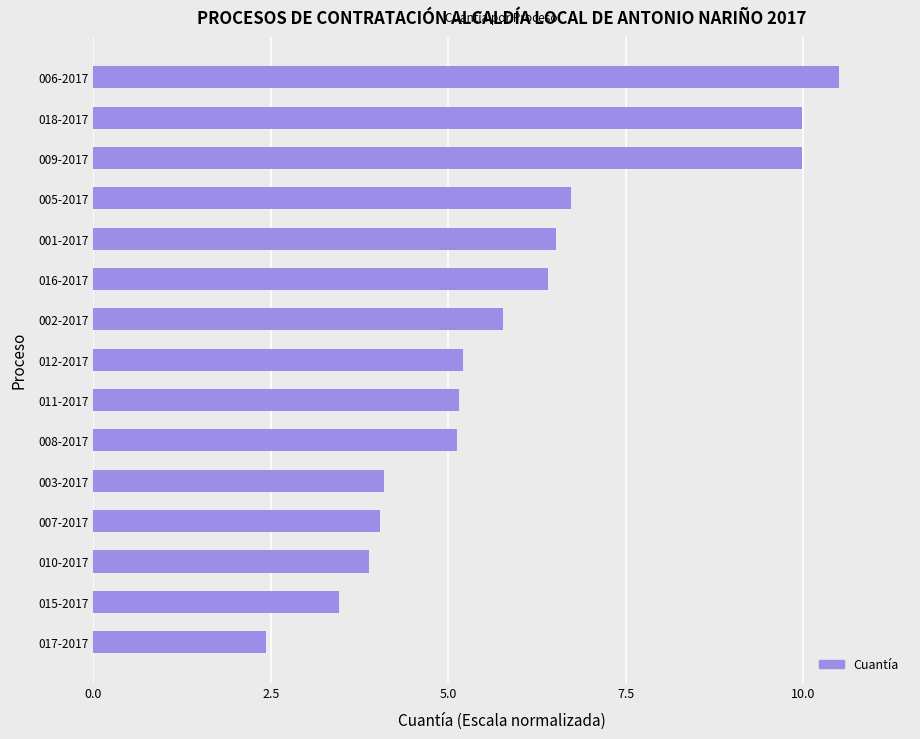

Which has a higher value, 003-2017 or 005-2017?

005-2017